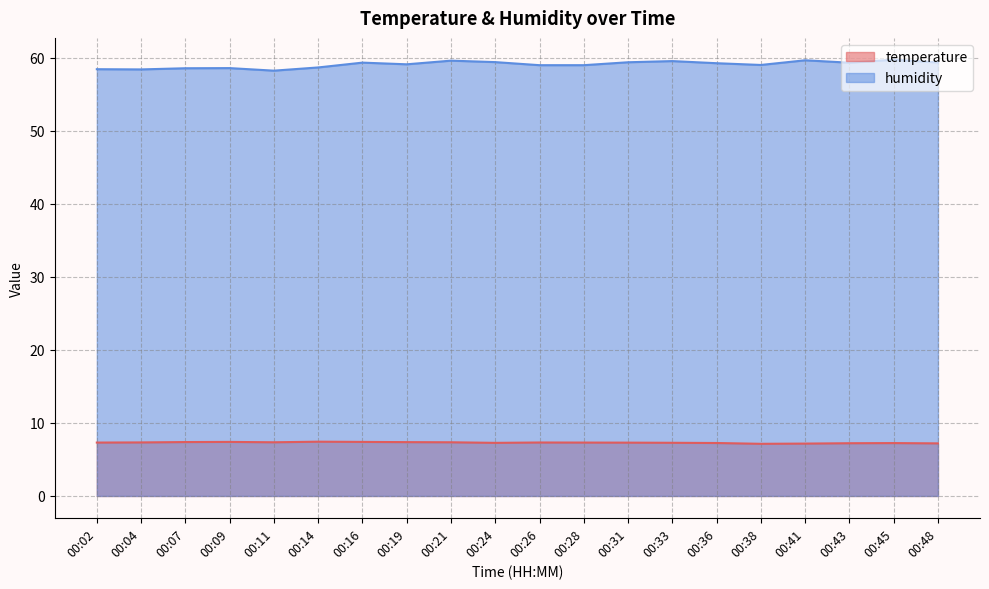

What is the total value across all series at 00:14?

66.1